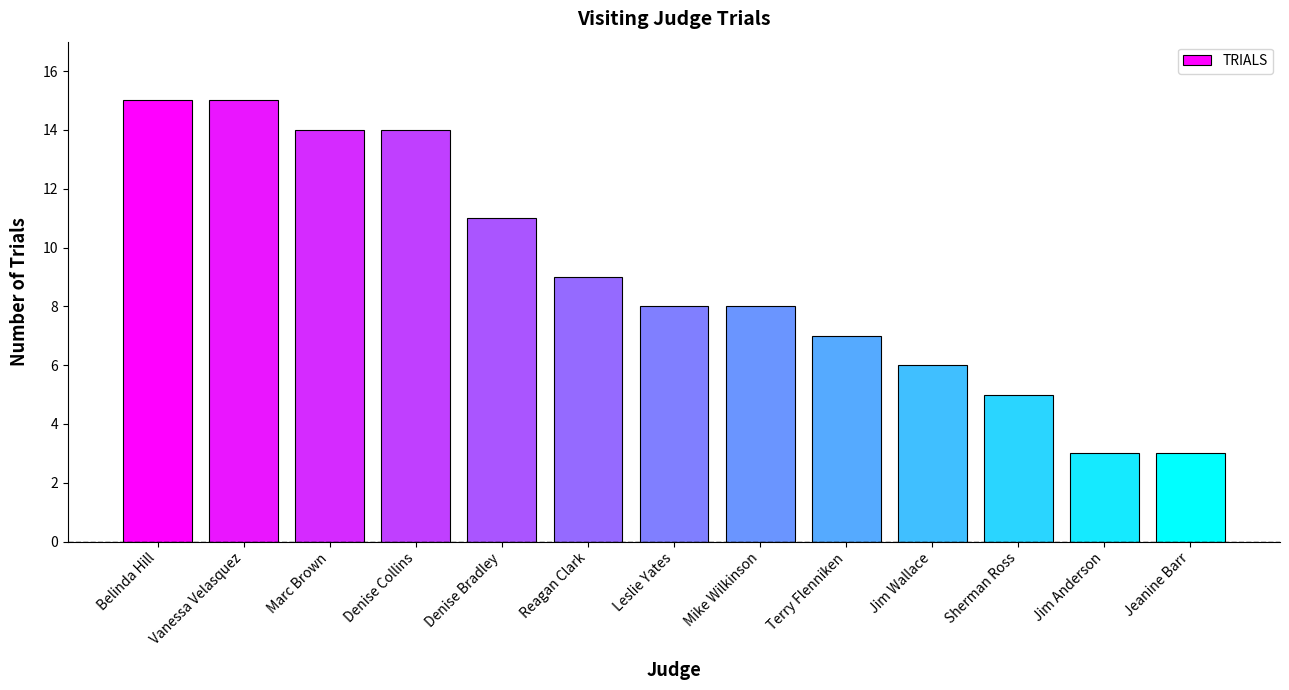

Read the value at Jeanine Barr.

3